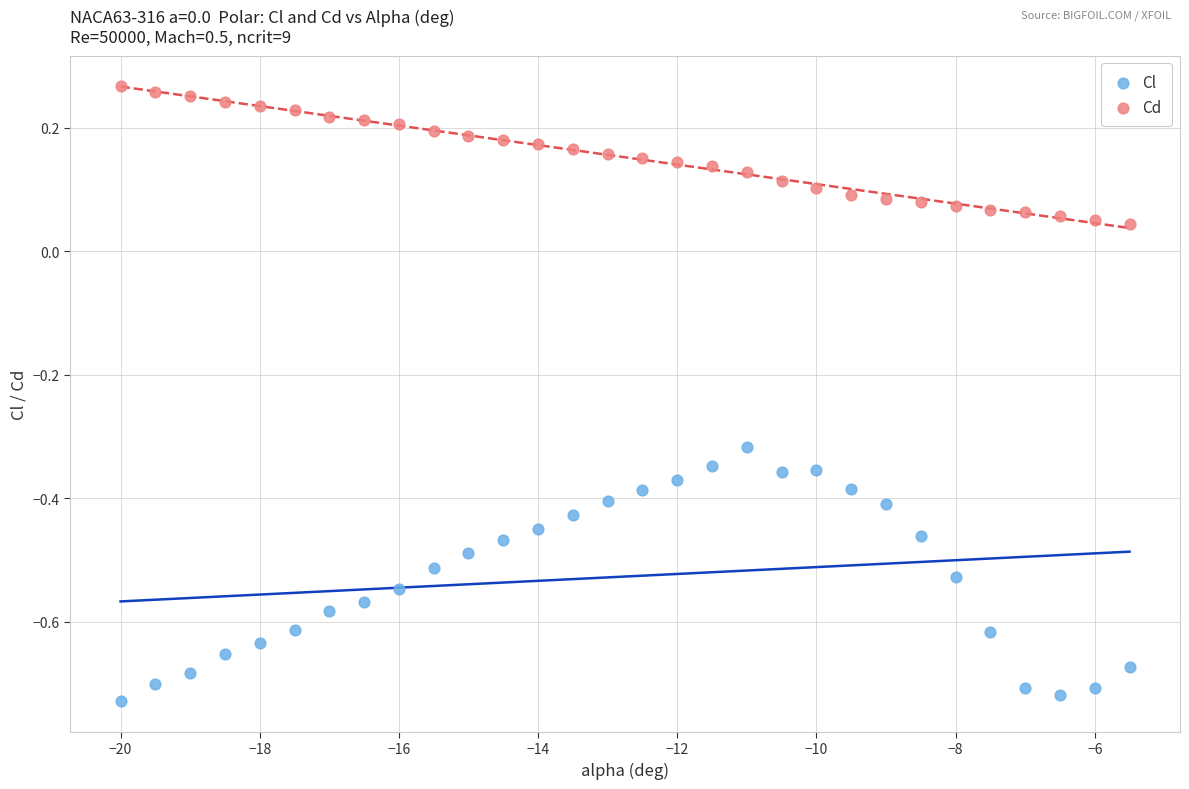

Which series reaches the maximum Y coordinate?

Cd